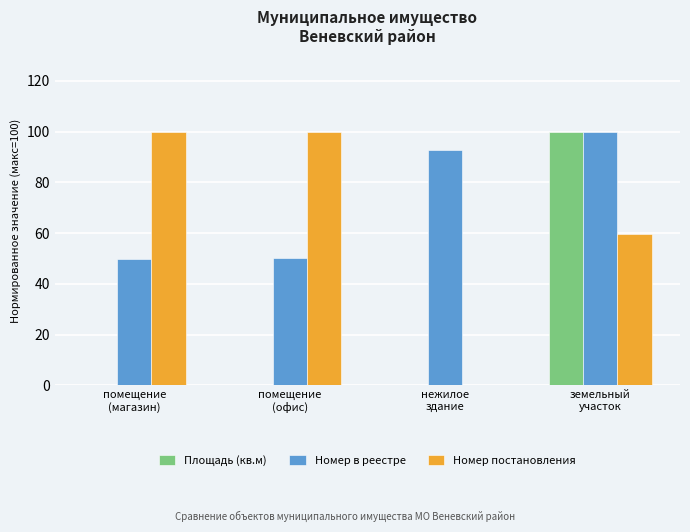

Which series has the largest total across all categories?

Номер в реестре